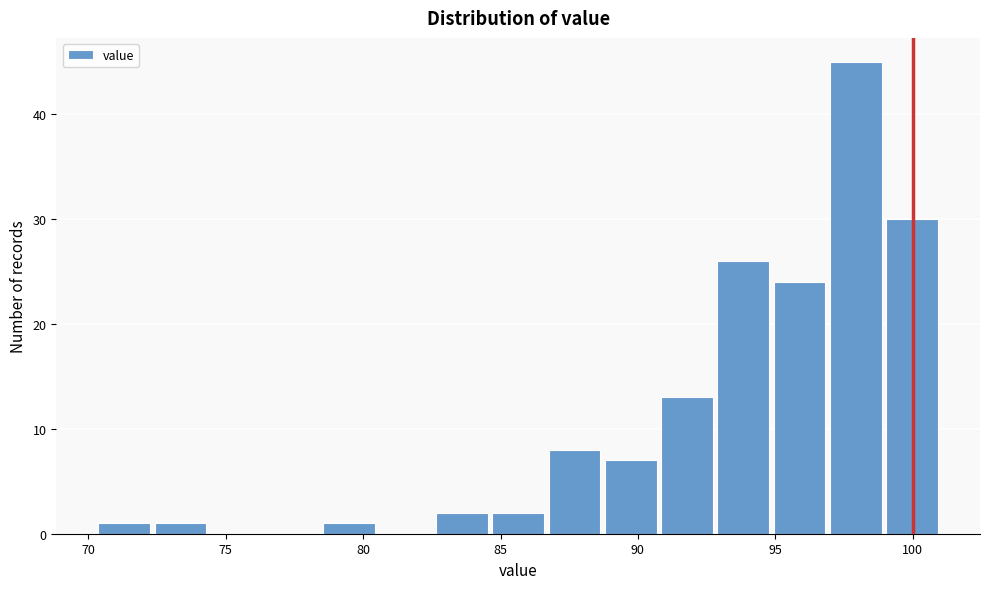

Which range on the x-axis has the tallest bar?

97.0 to 99.0